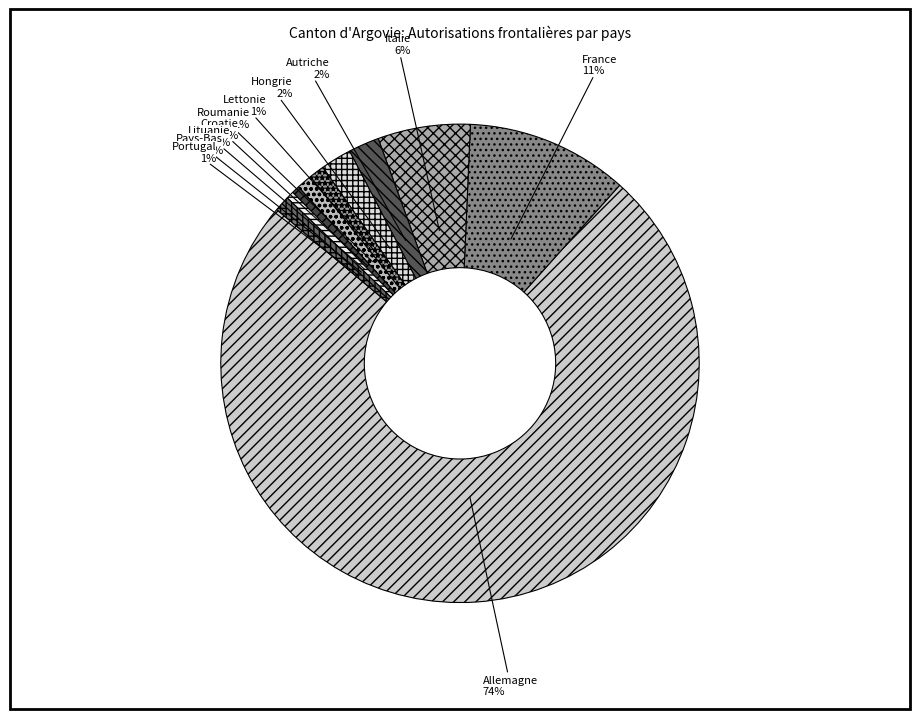

What is the largest slice in the pie chart?

Allemagne